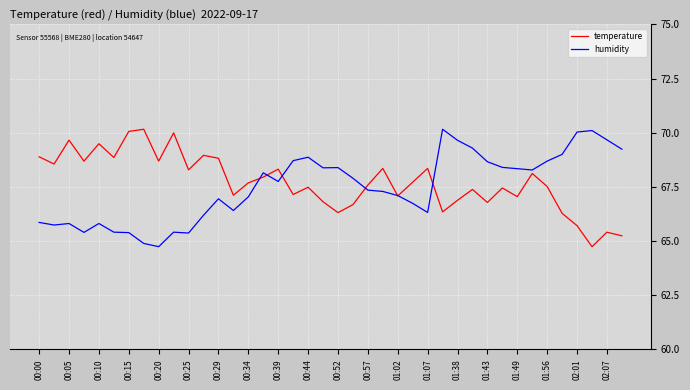

Does the chart have visible grid lines?

Yes